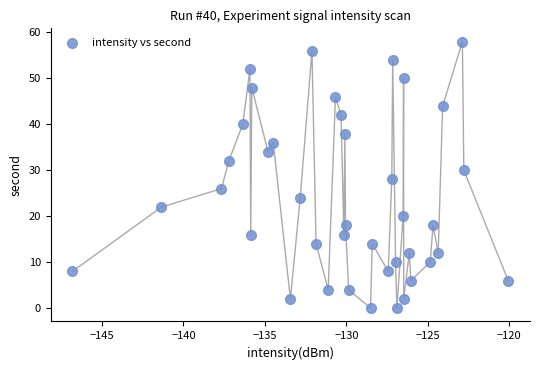

What is the range of Y values (max minus min)?

58